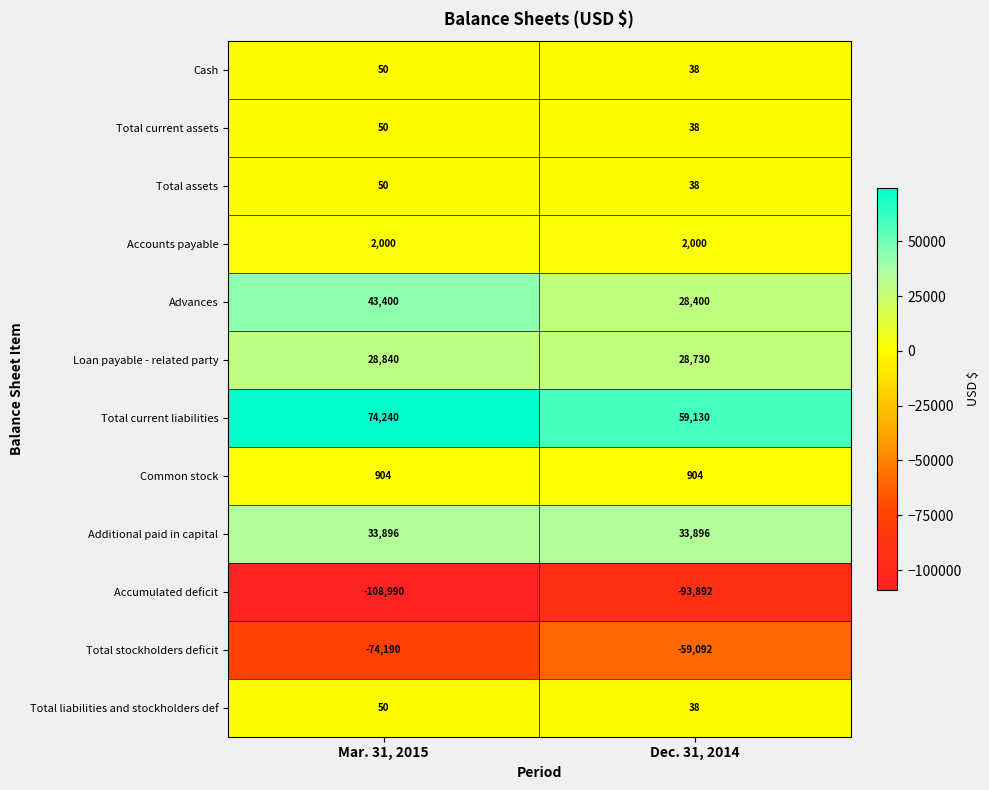

True or false: Common stock has a value of 904 at Dec. 31, 2014.

True